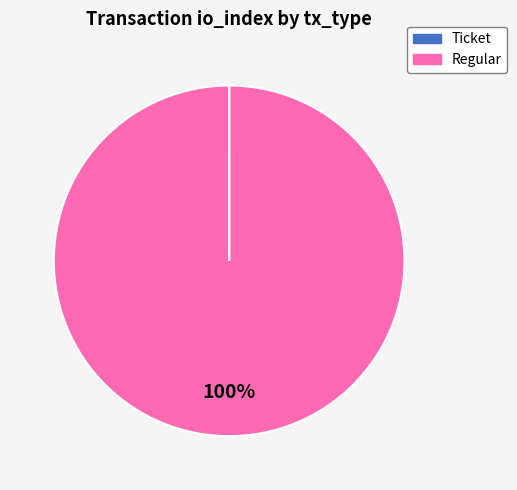

Which slice is the largest?

Regular